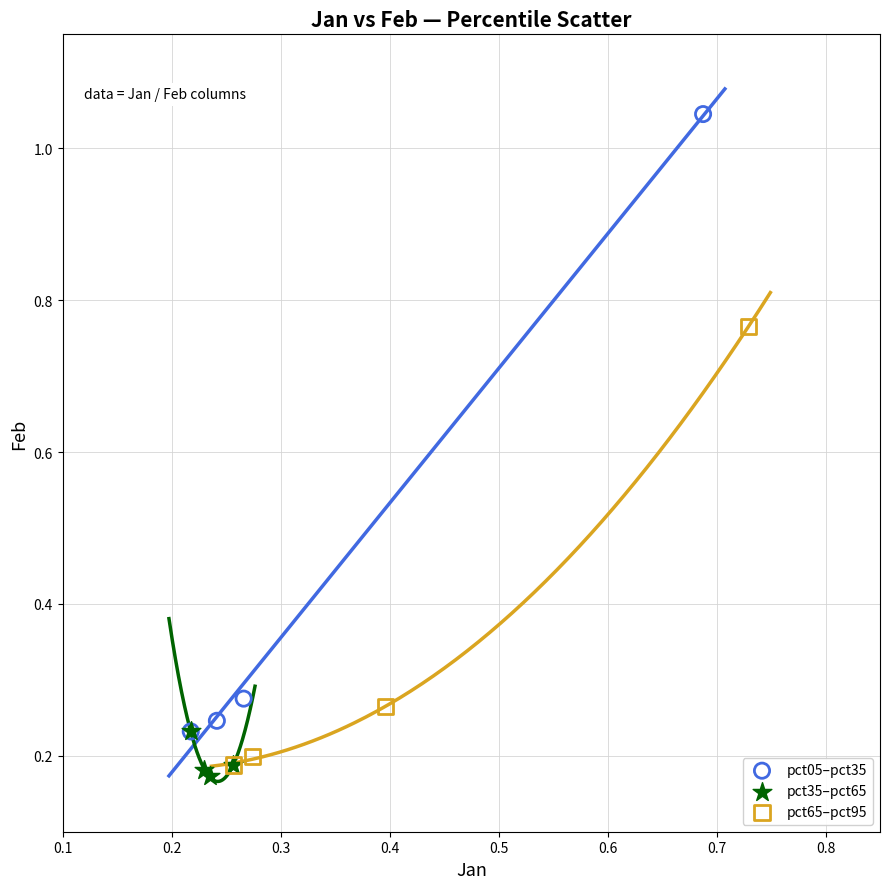

Which series has the widest spread of Y values?

pct05–pct35